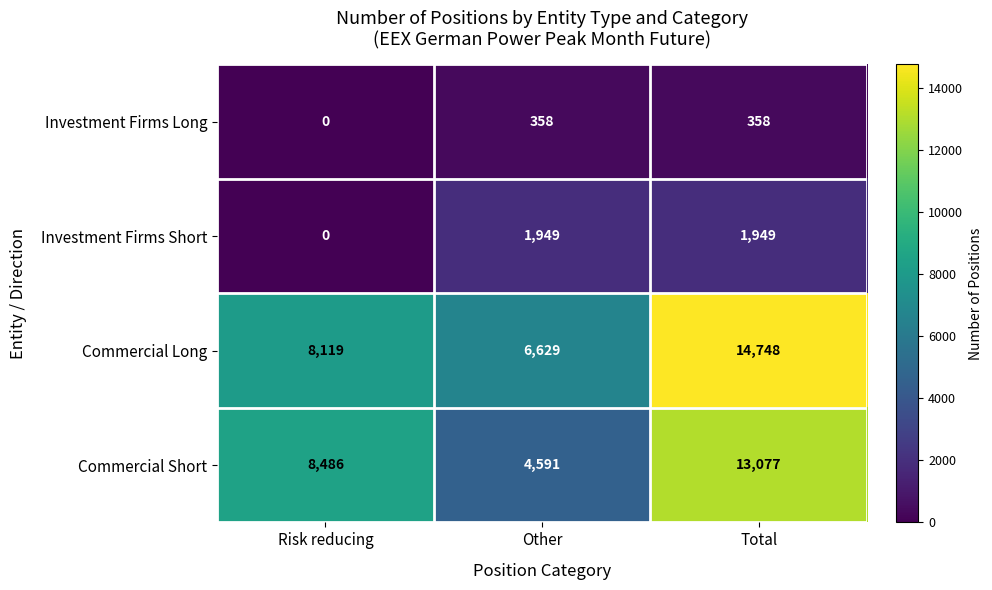

The value of Commercial Short at Risk reducing is 14418. True or false?

False